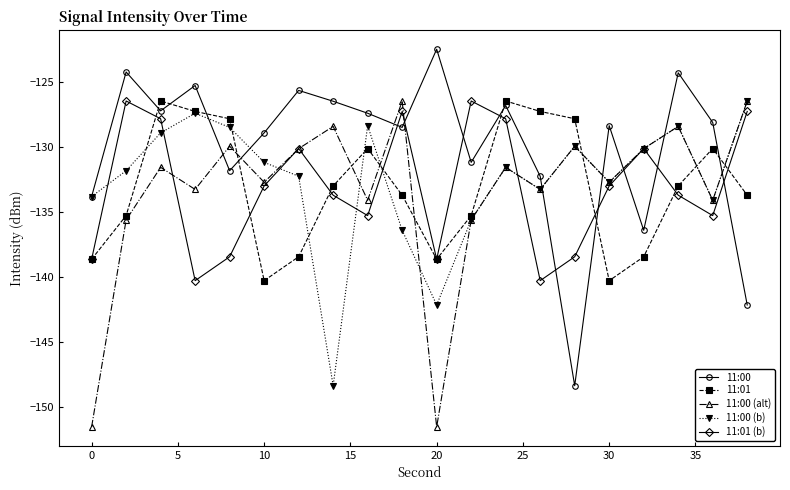

After their last crossing, which series has the higher values: 11:00 (alt) or 11:00?

11:00 (alt)